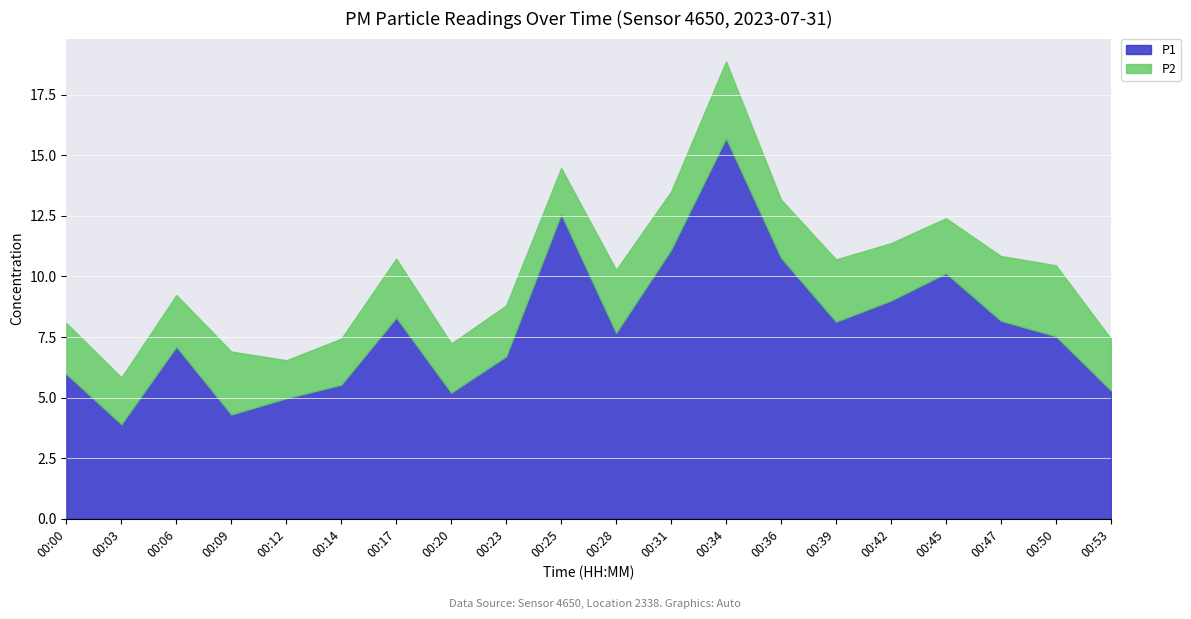

Rank the series by their maximum value, from lowest to highest.

P2, P1